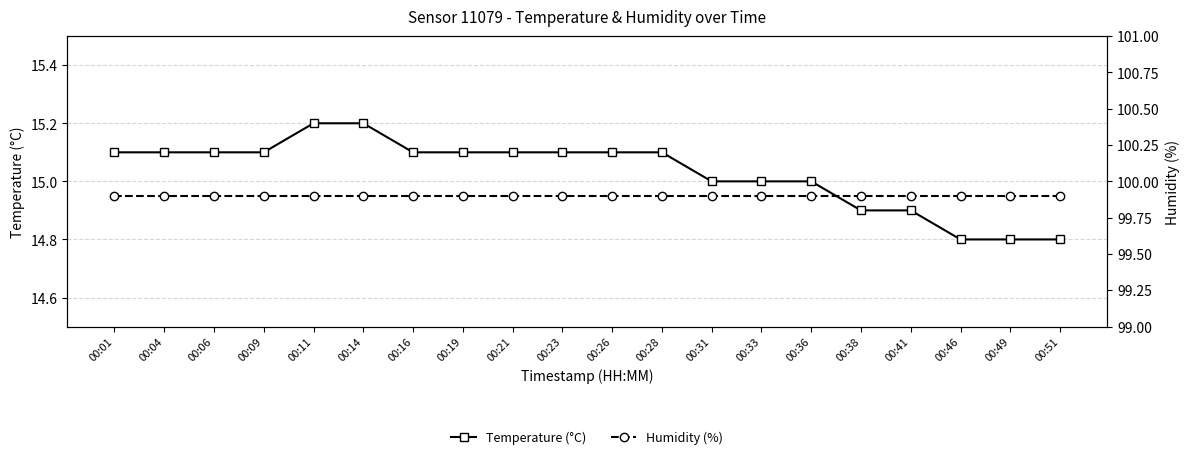

What is the total value across all series at 00:36?

114.9